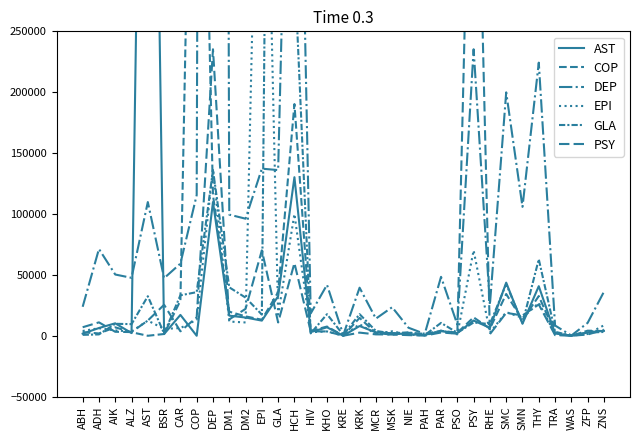

Count the number of data series in this chart.

6